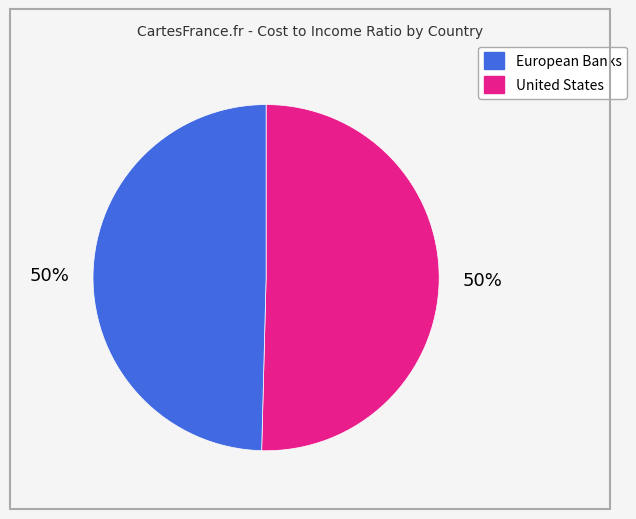

To the nearest percent, what is the average slice percentage?

50%